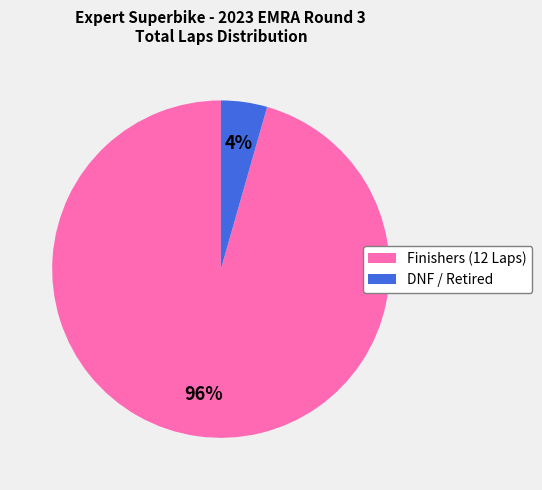

To the nearest percent, what is the average slice percentage?

50%